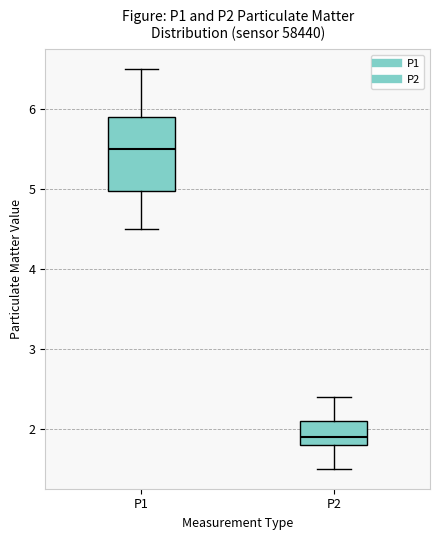

Where is the lower edge of the box for P1 on the y-axis? The values are not printed on the chart, so give them approximately, as read against the axis.

5.0